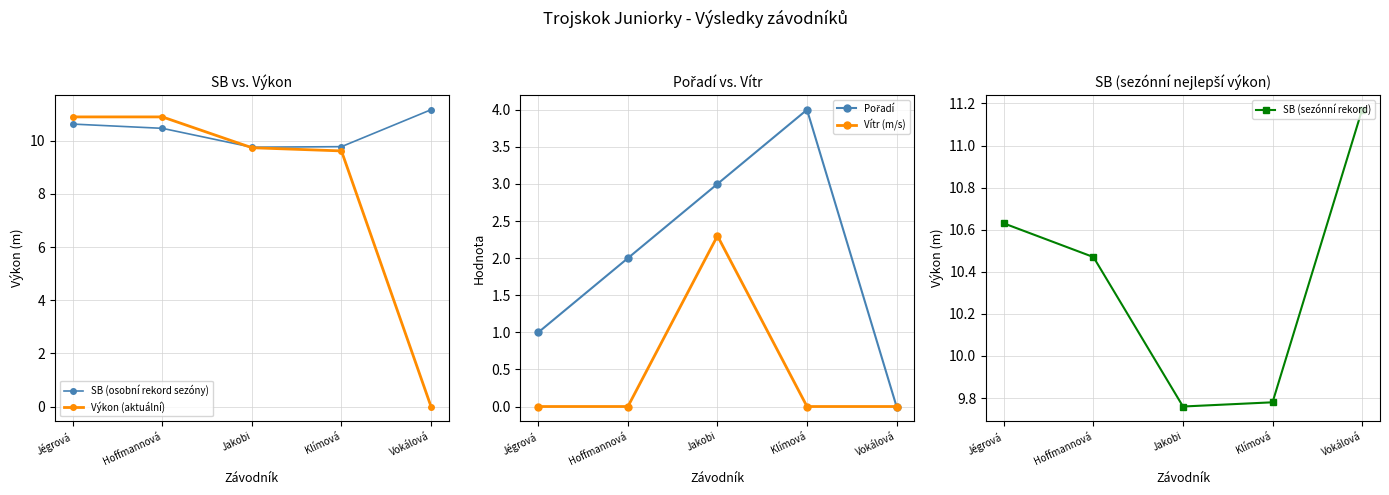

Reading left to right, extract all data points from this chart.

SB (osobní rekord sezóny): Jégrová=10.6	Hoffmannová=10.5	Jakobi=9.8	Klímová=9.8	Vokálová=11.2
Výkon (aktuální): Jégrová=10.9	Hoffmannová=10.9	Jakobi=9.7	Klímová=9.6	Vokálová=0.0
Pořadí: Jégrová=1.0	Hoffmannová=2.0	Jakobi=3.0	Klímová=4.0	Vokálová=0.0
Vítr (m/s): Jégrová=0.0	Hoffmannová=0.0	Jakobi=2.3	Klímová=0.0	Vokálová=0.0
SB (sezónní rekord): Jégrová=10.6	Hoffmannová=10.5	Jakobi=9.8	Klímová=9.8	Vokálová=11.2